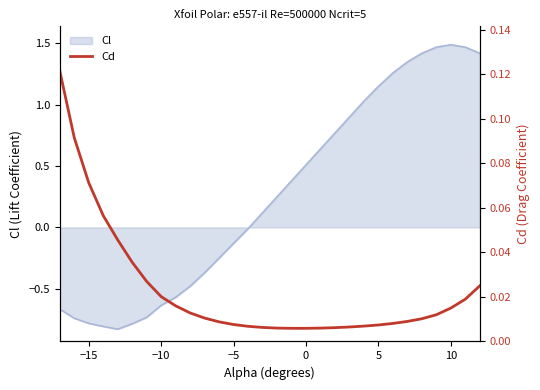

Does the chart have visible grid lines?

No